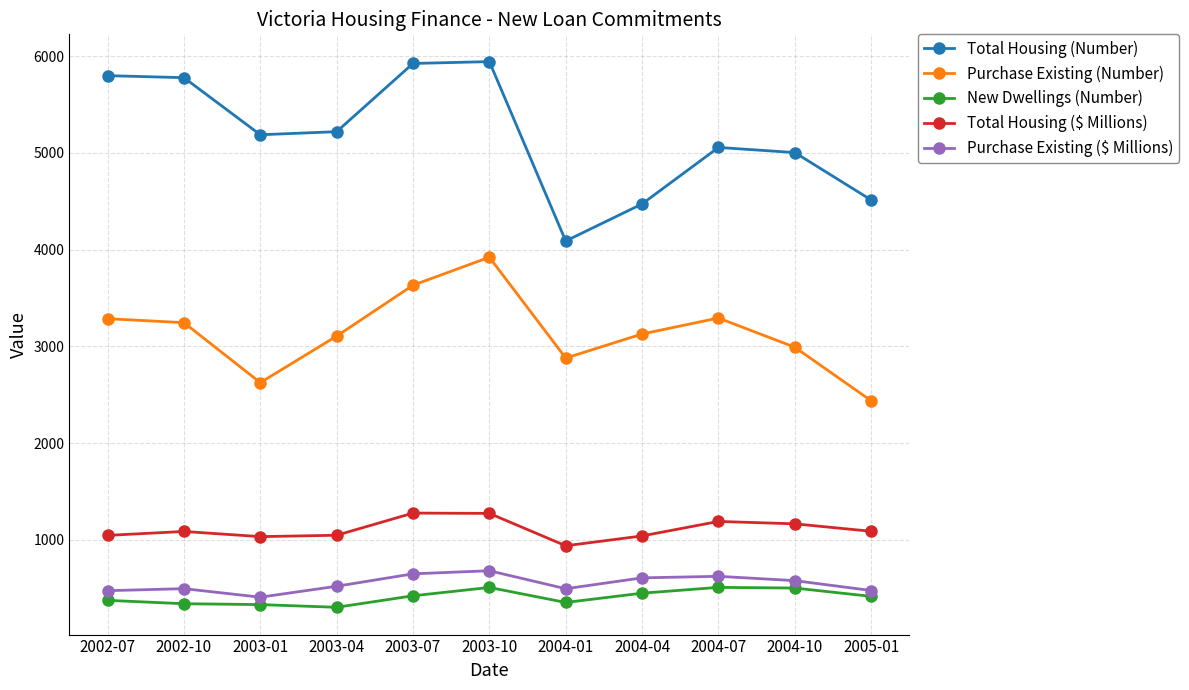

Read the Purchase Existing (Number) value at 2003-07.

3632.0